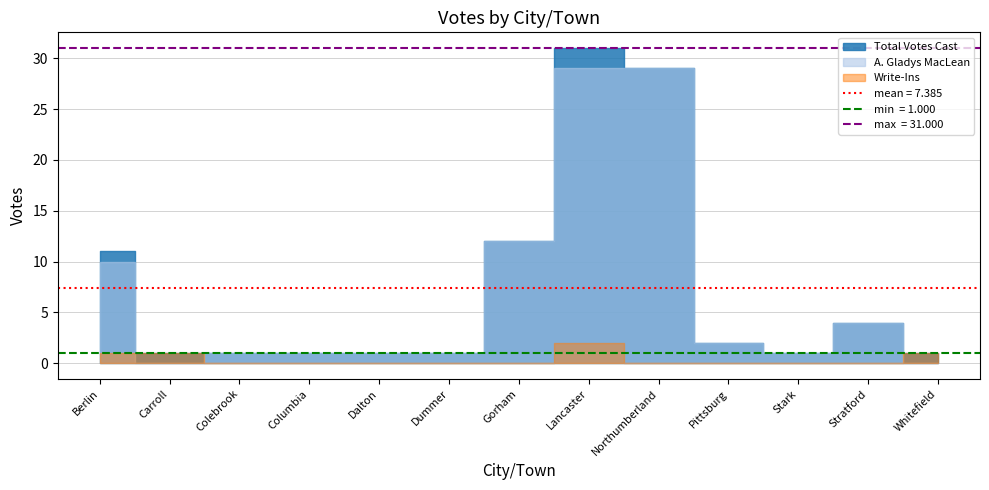

The value of Write-Ins at Stratford is -1. True or false?

False